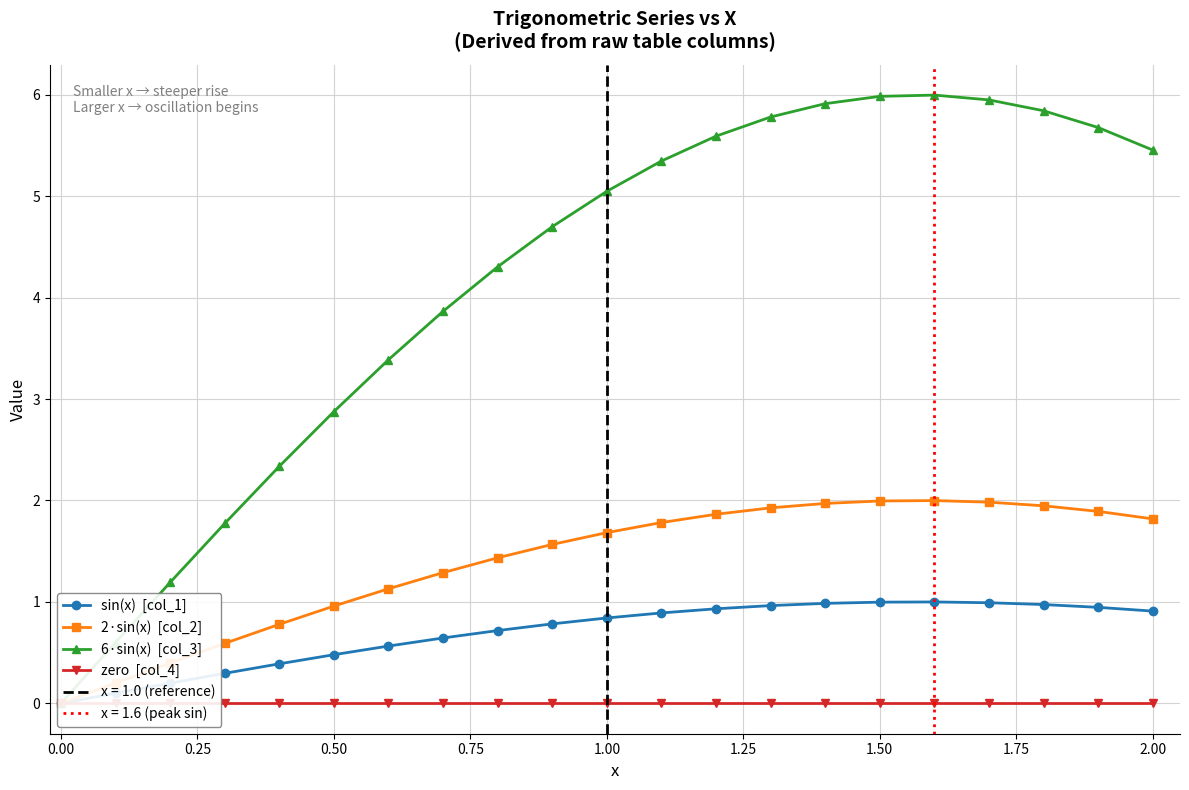

True or false: 2·sin(x)  [col_2] and zero  [col_4] cross at least once.

False